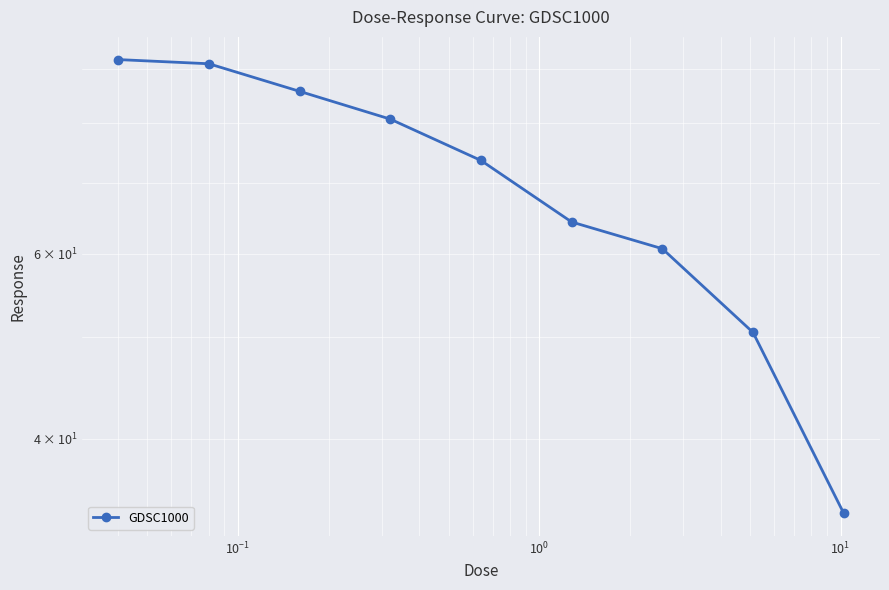

Is it true that the value at 8 is 60.1?

False